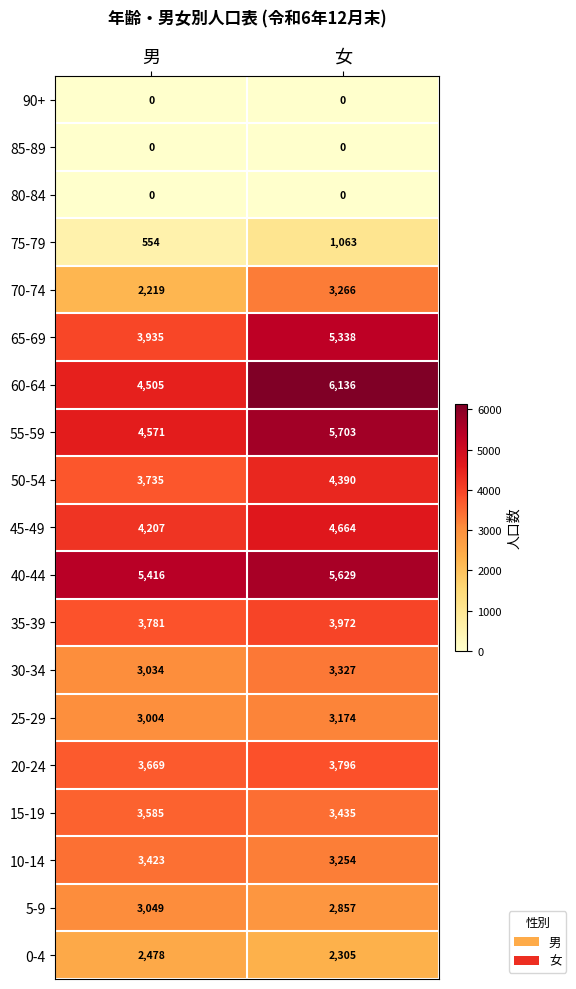

What is the greatest value displayed?

6136